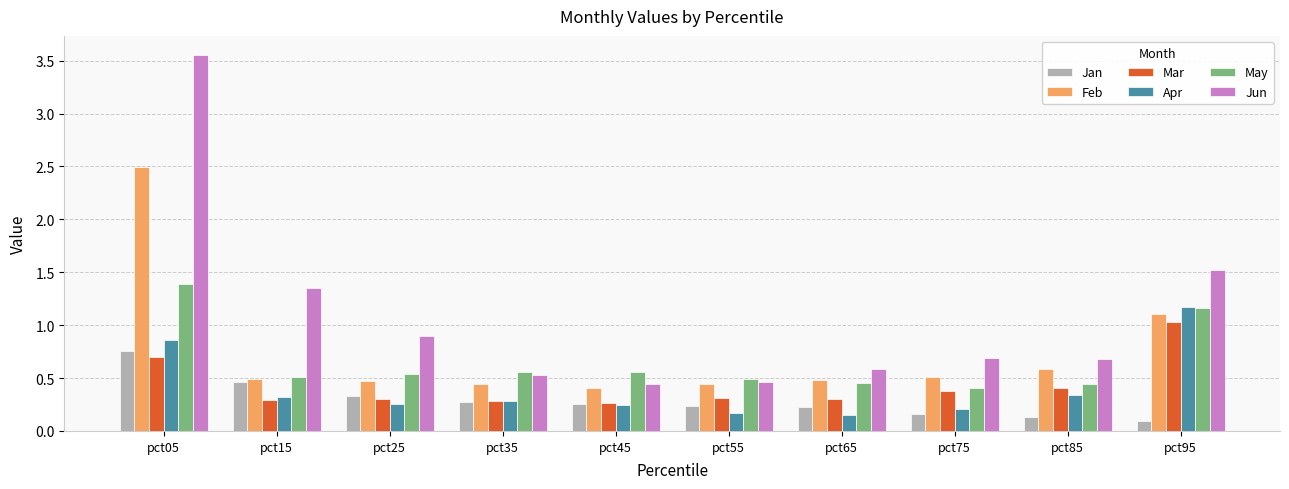

Is it true that Jun equals 0.9 at pct15?

False